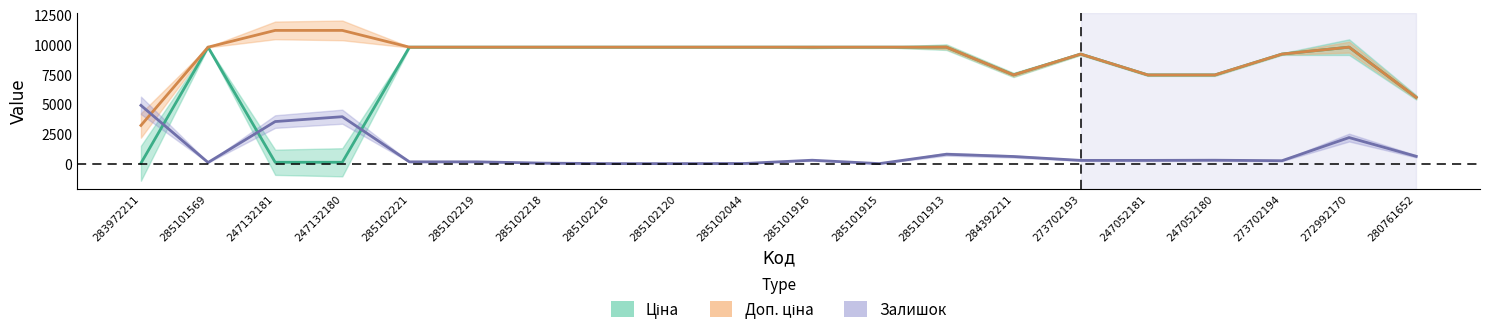

What are all the series names shown in the legend?

Ціна, Доп. ціна, Залишок